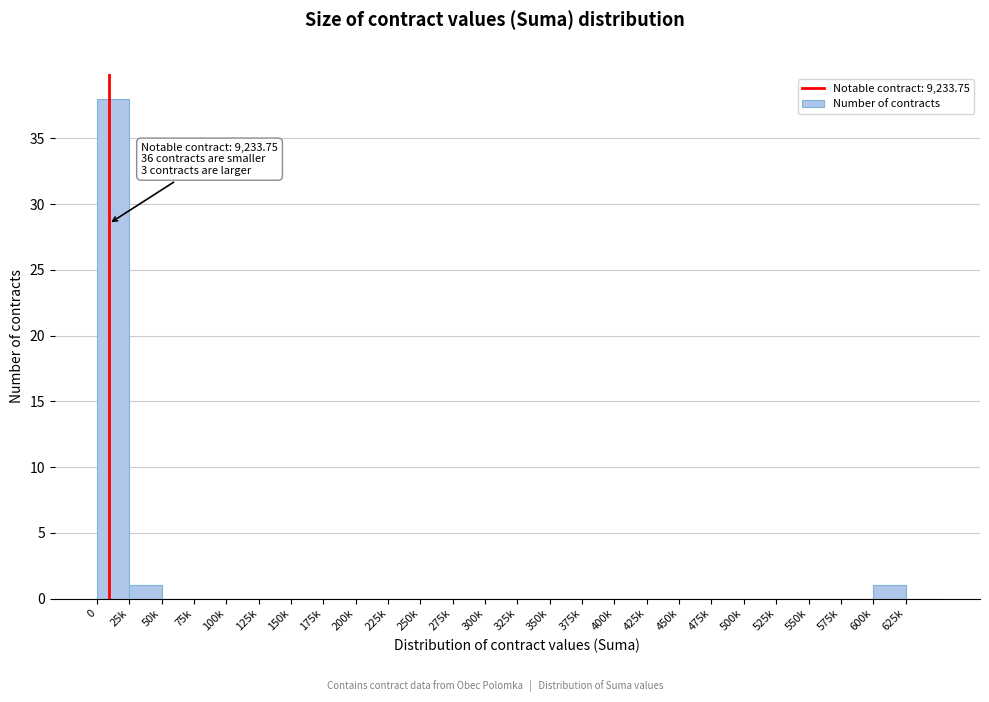

Reading left to right, what are all the values shown in this chart?

0=38	25k=1	50k=0	75k=0	100k=0	125k=0	150k=0	175k=0	200k=0	225k=0	250k=0	275k=0	300k=0	325k=0	350k=0	375k=0	400k=0	425k=0	450k=0	475k=0	500k=0	525k=0	550k=0	575k=0	600k=1	625k=0